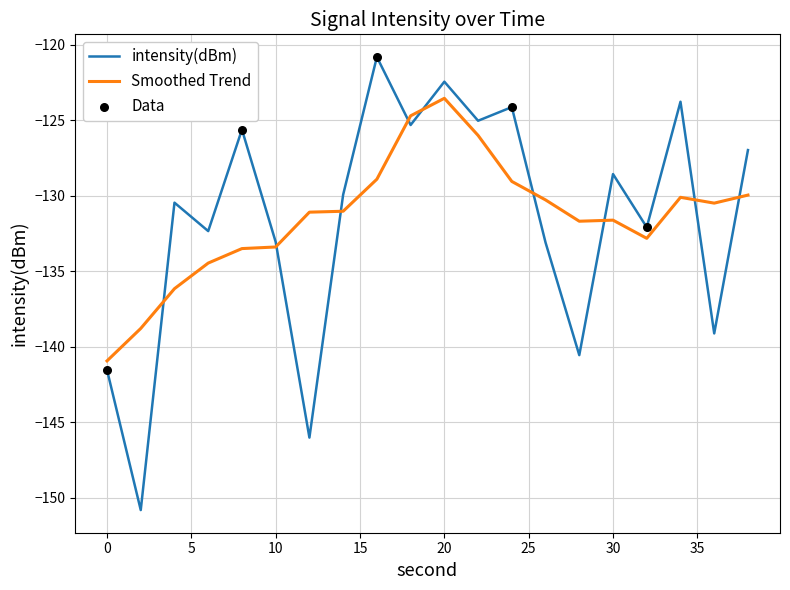

Which series has the widest spread of values?

intensity(dBm)